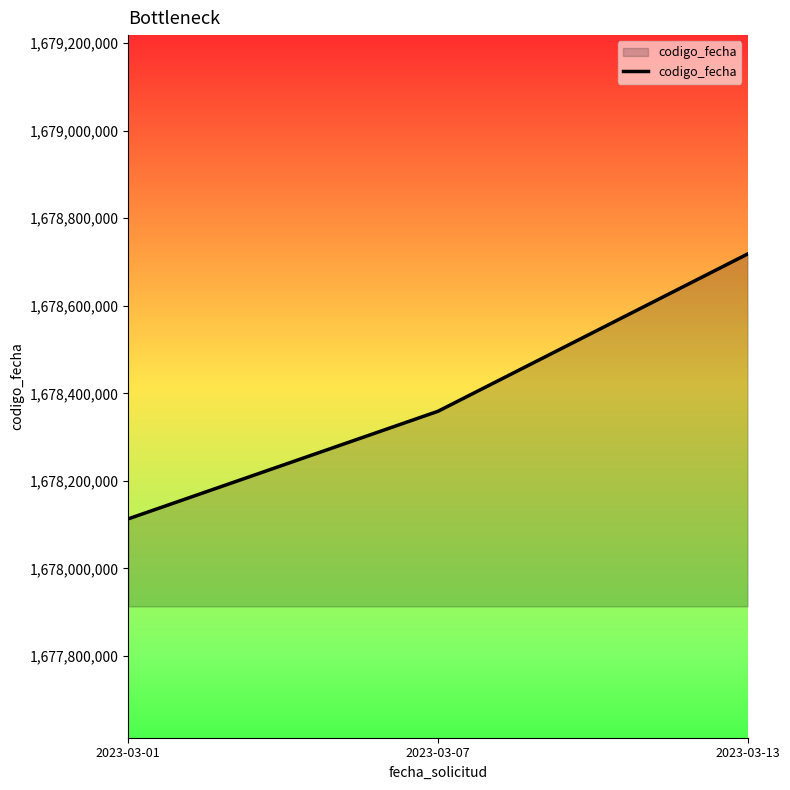

True or false: the data shows 1678113227 at 2023-03-01.

True